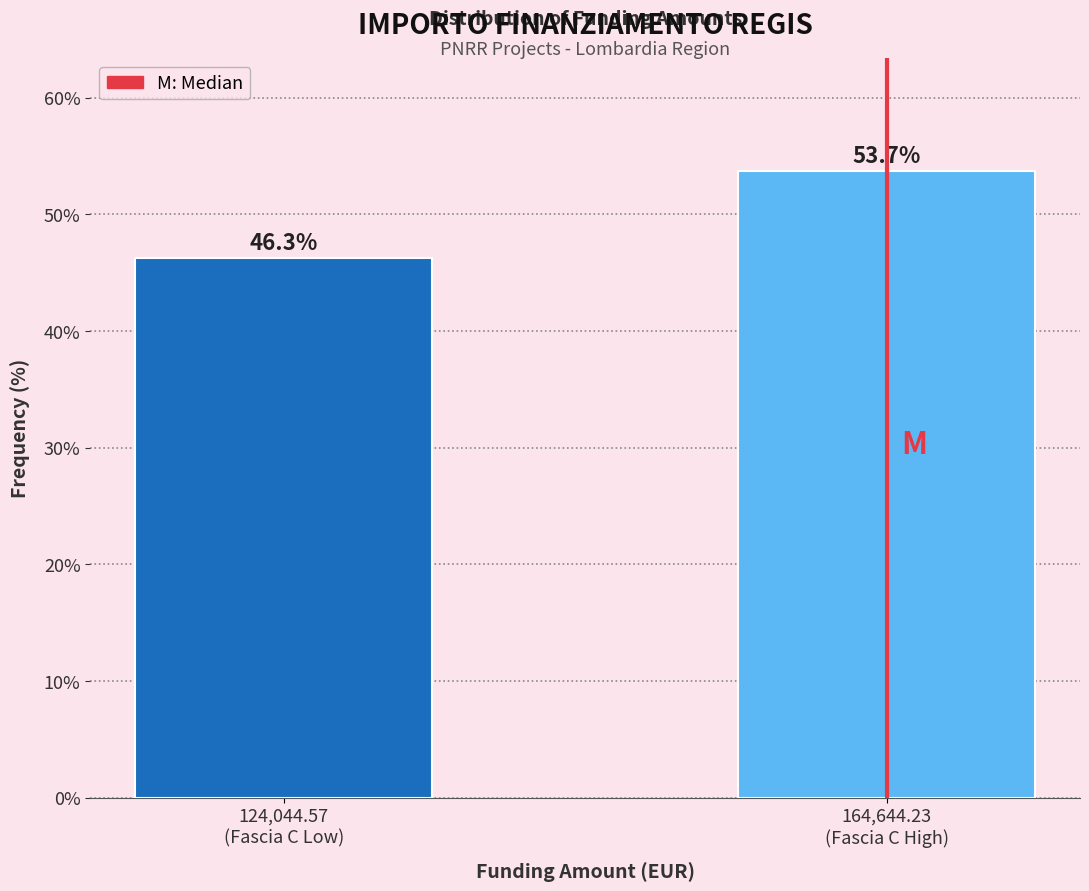

Reading right to left, extract all data points from this chart.

53.7	46.3